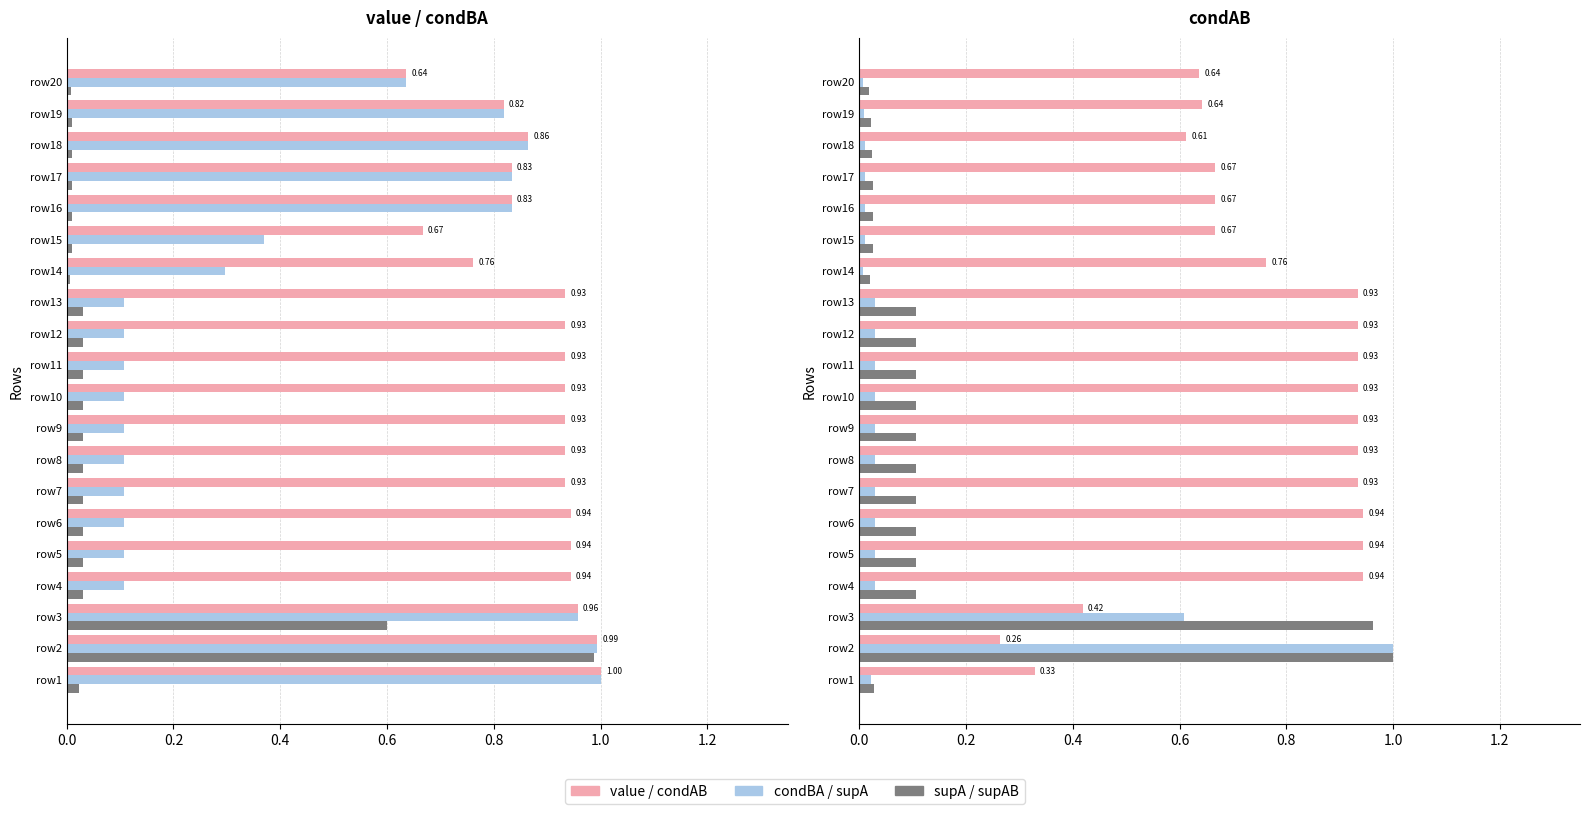

Which series has the largest total across all categories?

value